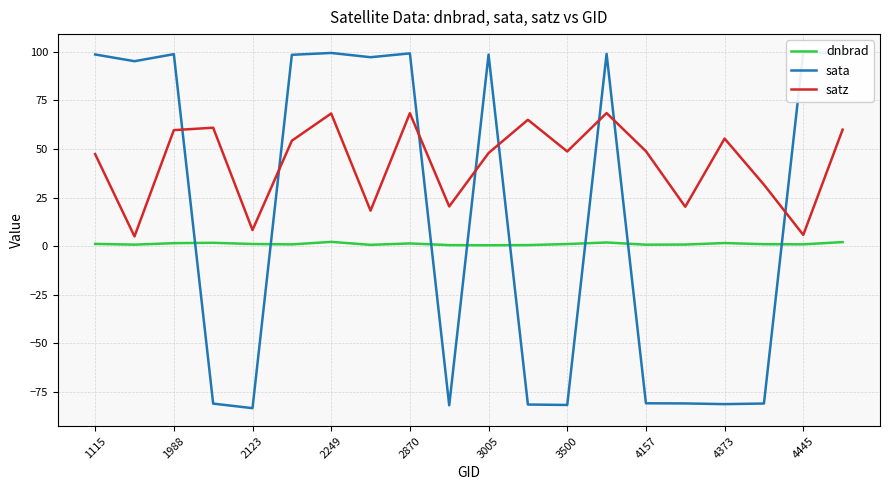

True or false: dnbrad and satz intersect in this chart.

False